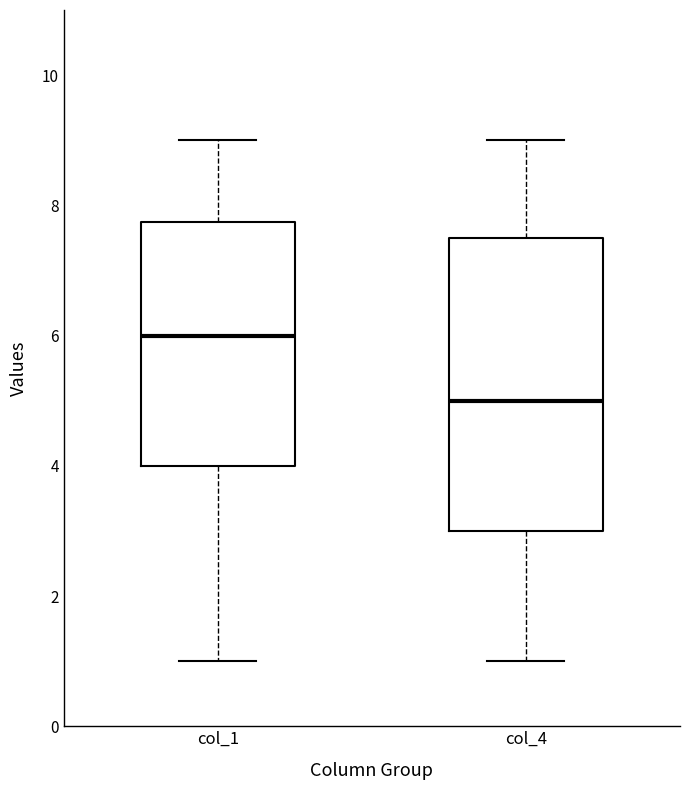

Which box is the tallest, from its lower edge to its upper edge?

col_4